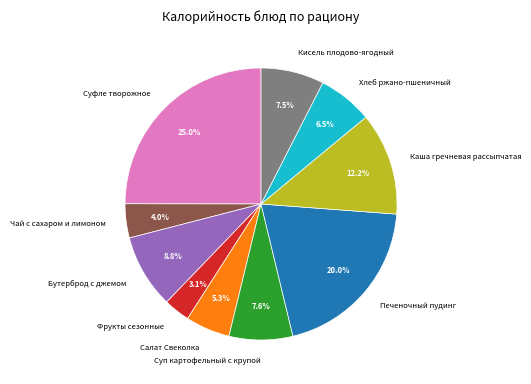

To the nearest percent, what portion does Салат Свеколка represent?

5%